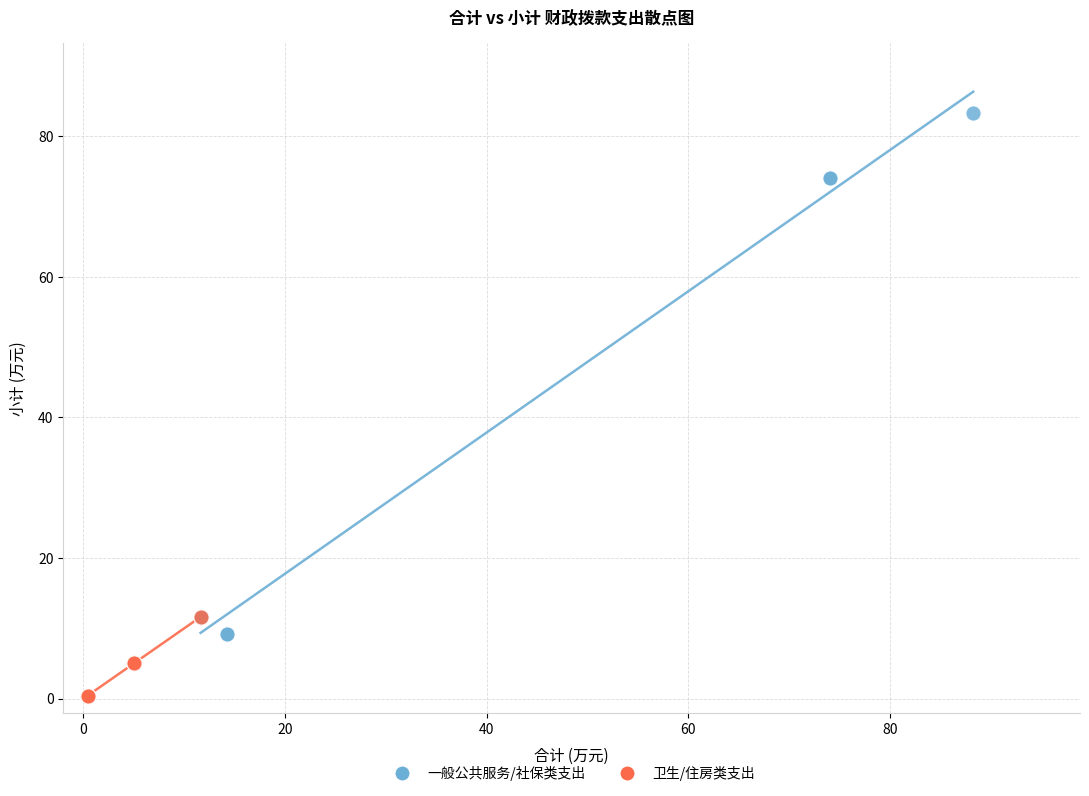

What are all the series names shown in the legend?

一般公共服务/社保类支出, 卫生/住房类支出